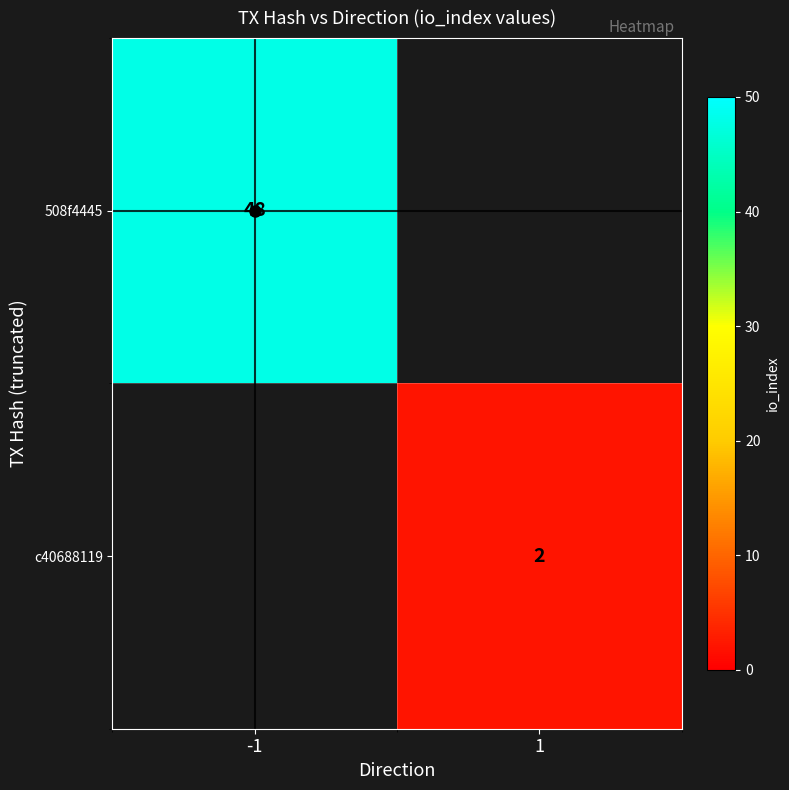

Is the value of 508f4445 at -1 greater than the value of c40688119 at 1?

Yes